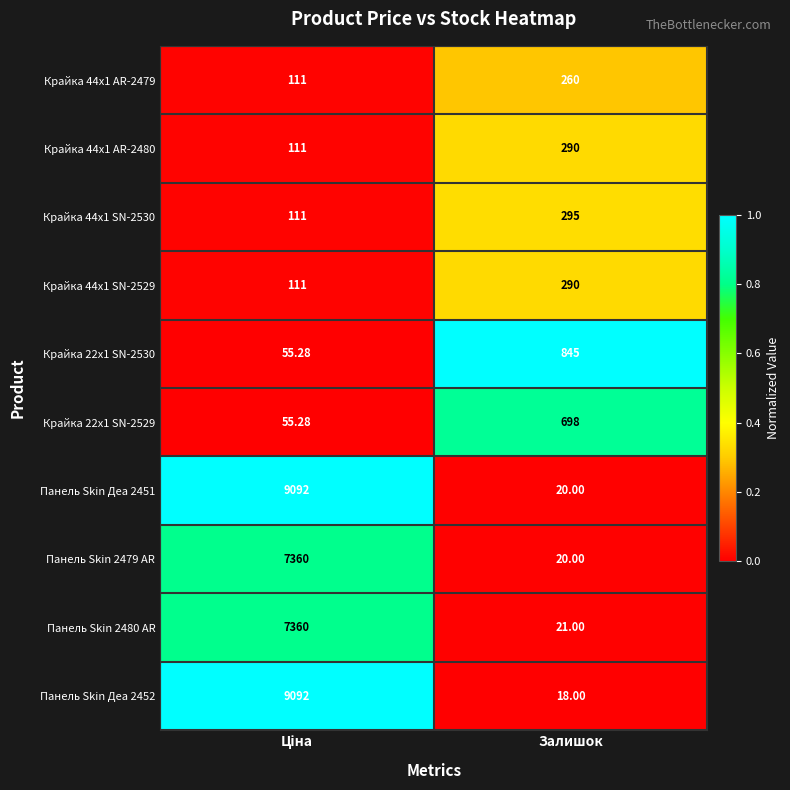

What is the maximum value shown in the chart?

9092.0